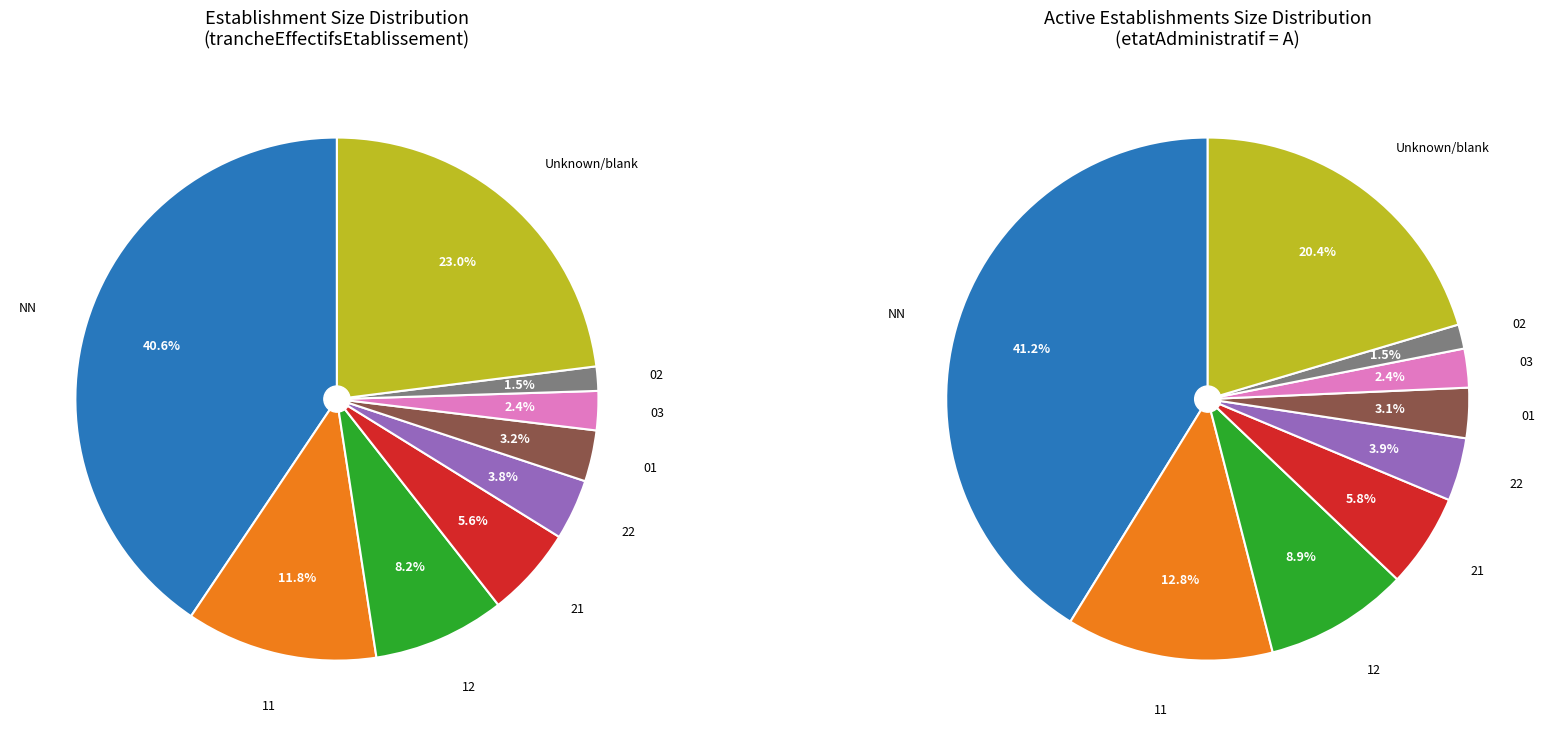

What percentage do 03 and 12 together represent?

10.6%